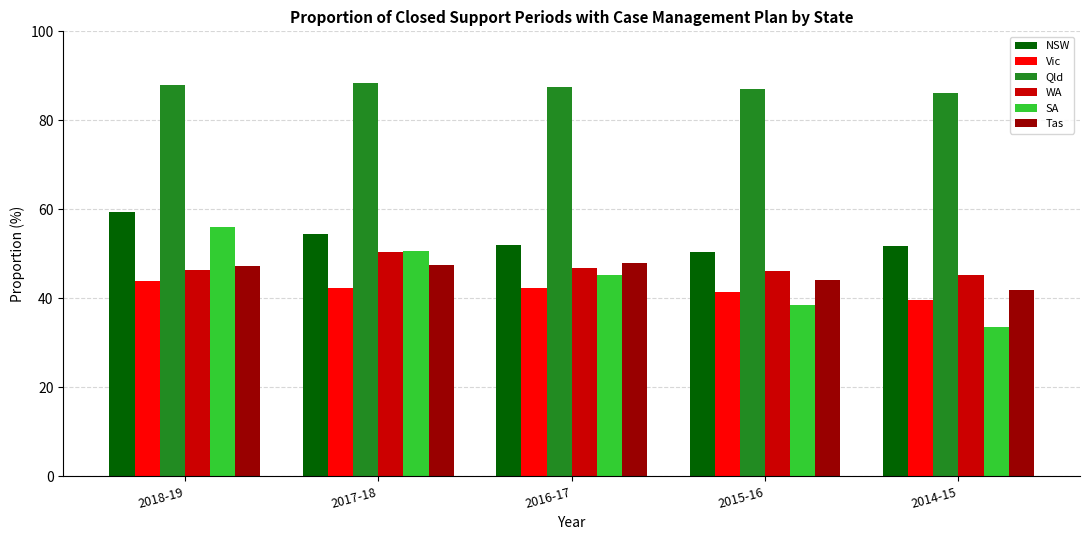

Which series has the widest spread of values?

SA